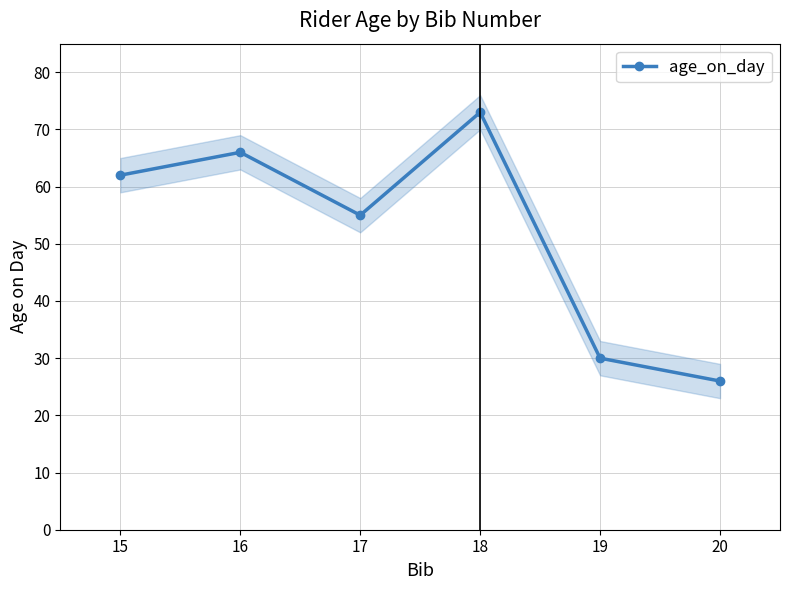

Which category has the lowest value across all series?

20